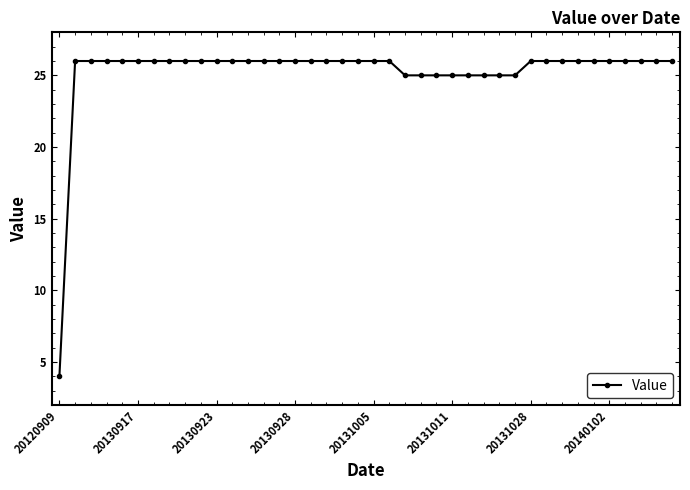

What is the greatest value displayed?

26